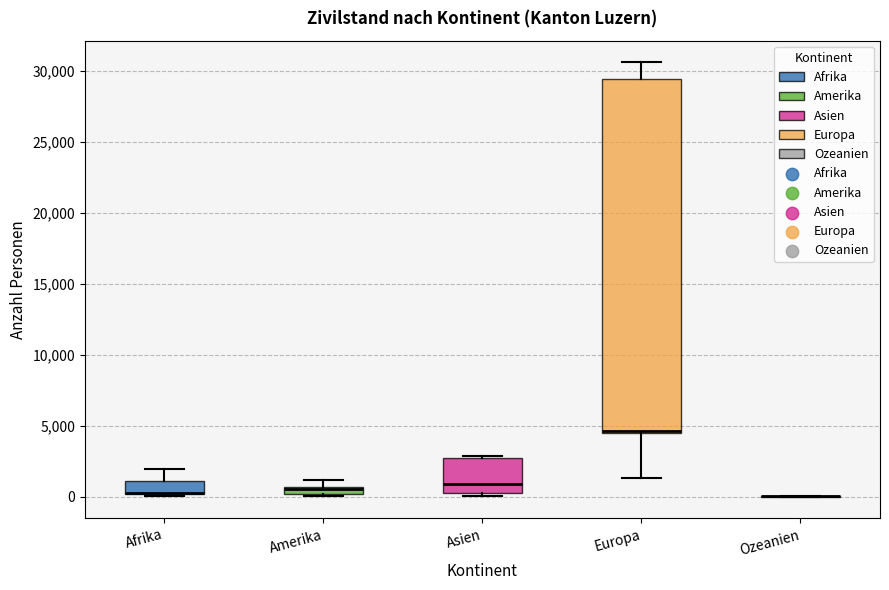

Which box is the tallest, from its lower edge to its upper edge?

Europa